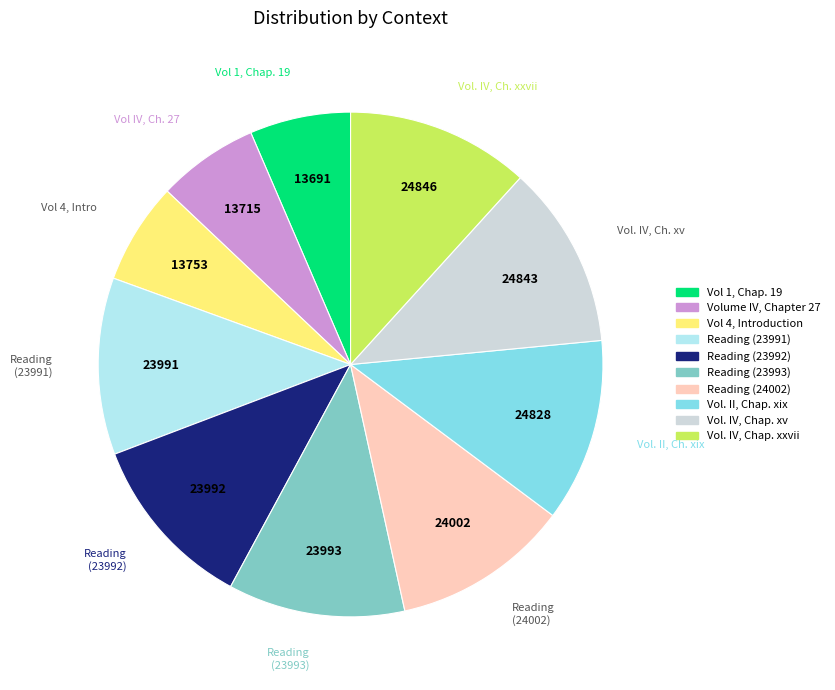

Is the sum of Vol IV, Ch. 27 and Vol. IV, Ch. xxvii greater than half?

No